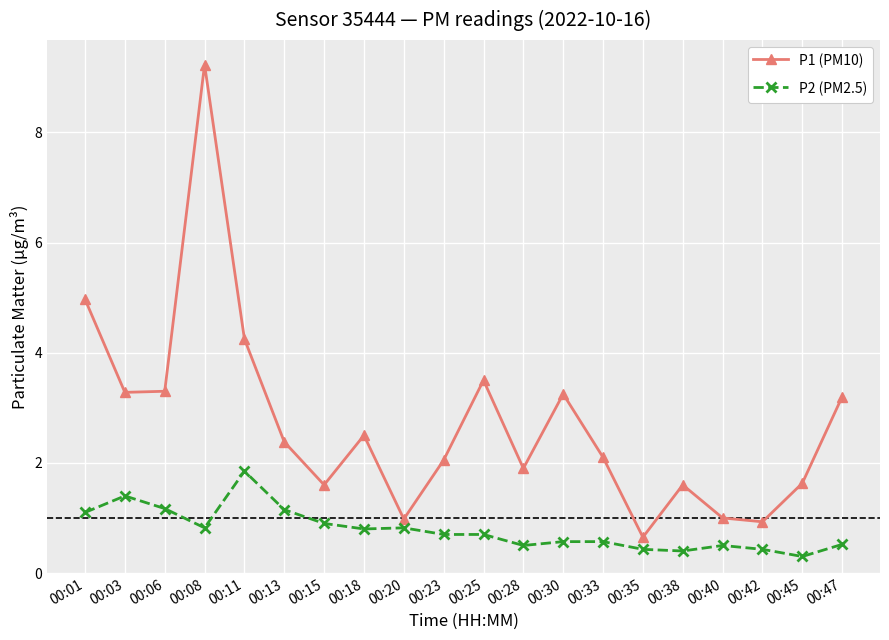

Which series has the largest range (max minus min)?

P1 (PM10)